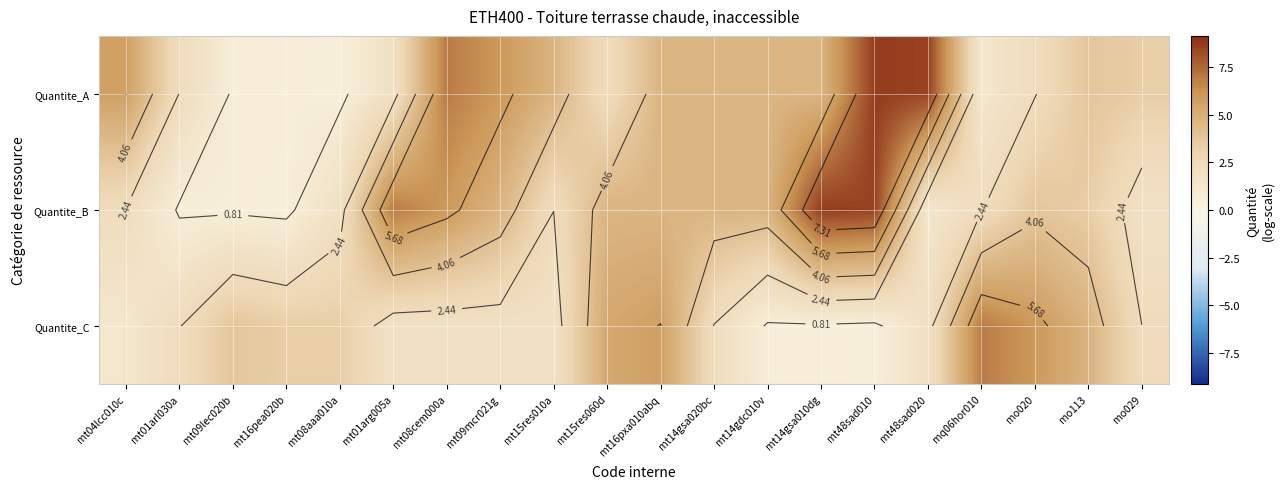

What is the highest value of the Quantite_C series?

6.9